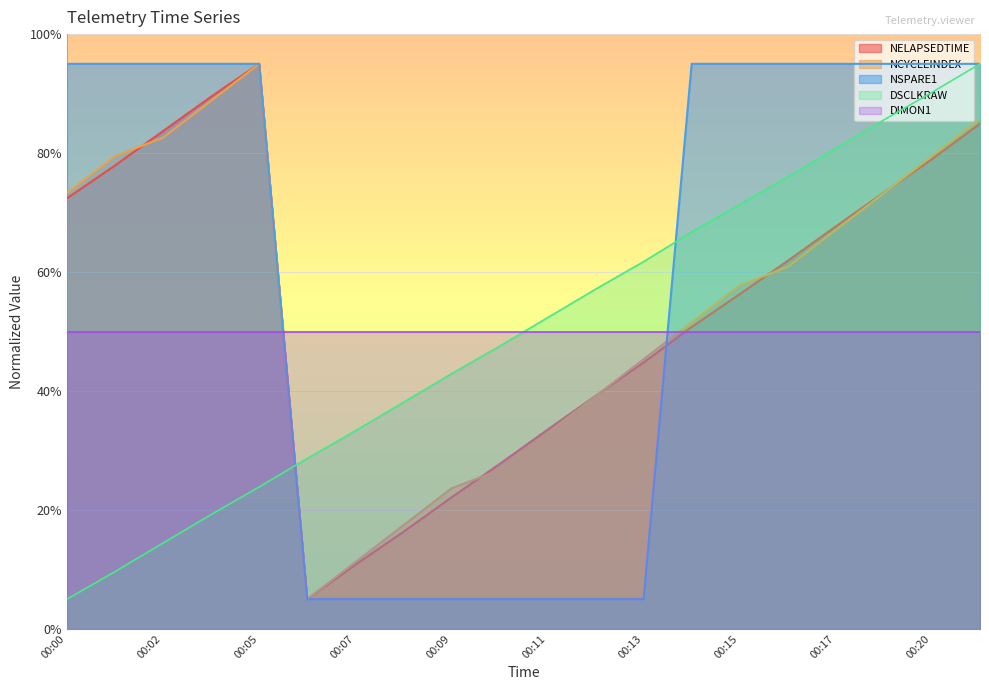

At which category is the sum across all series the highest?

00:21